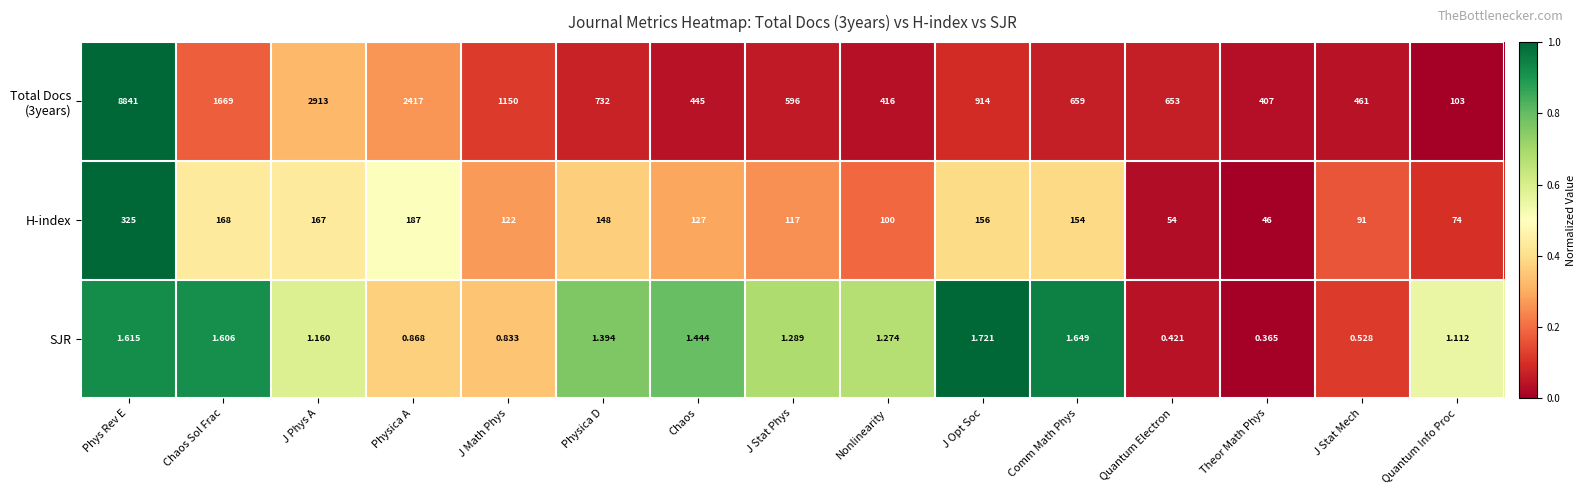

Where does the H-index series first go above 127?

Phys Rev E